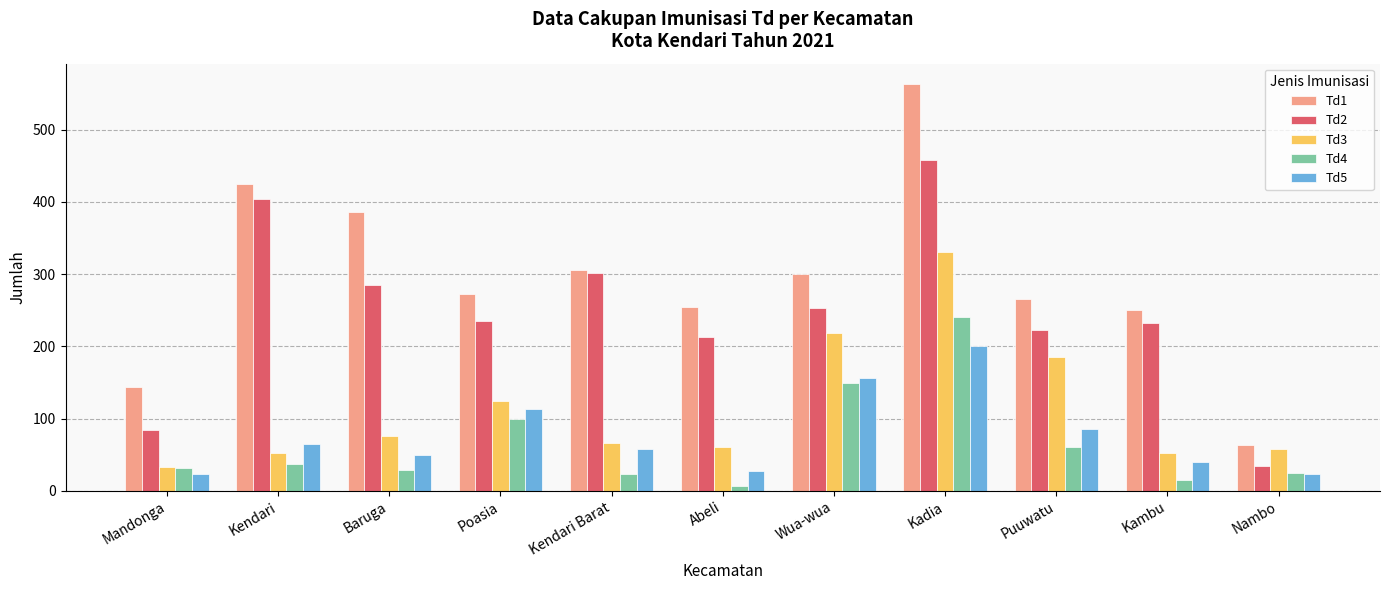

Which series has the largest range (max minus min)?

Td1